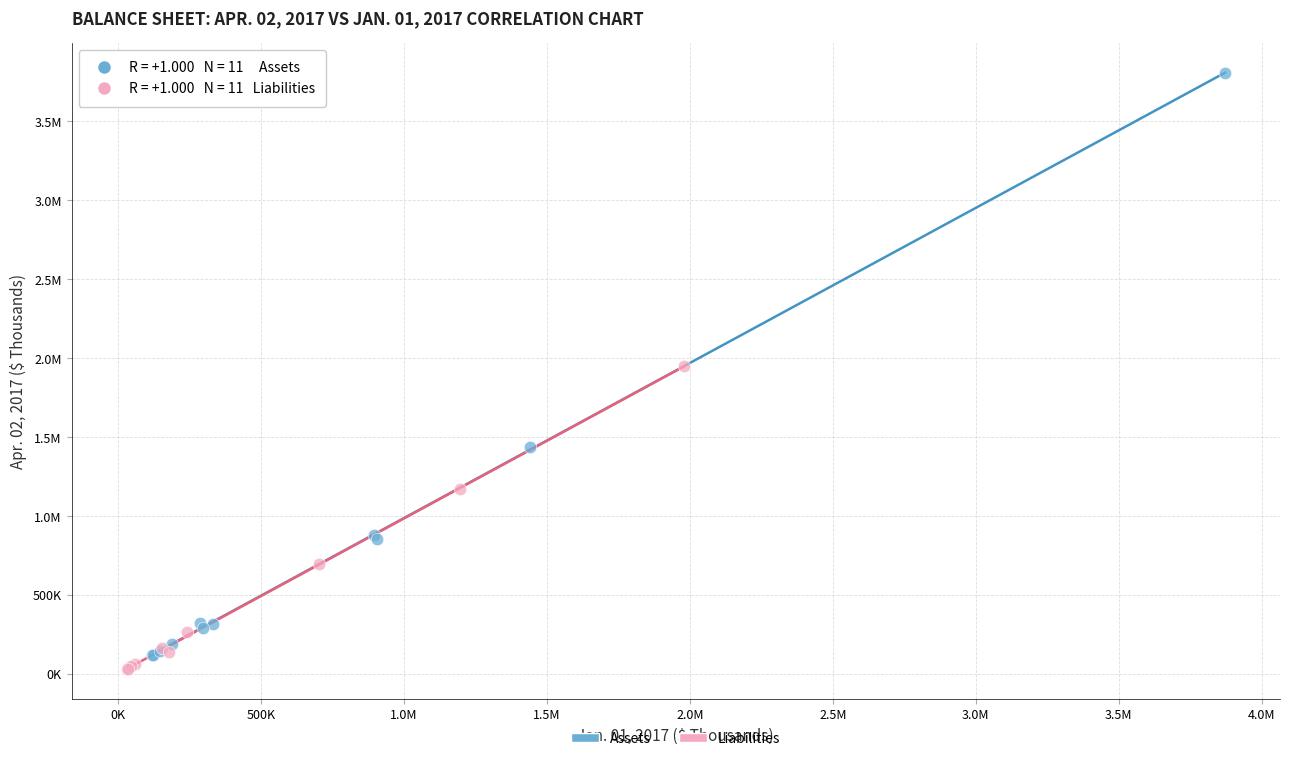

What are all the series names shown in the legend?

Assets, Liabilities